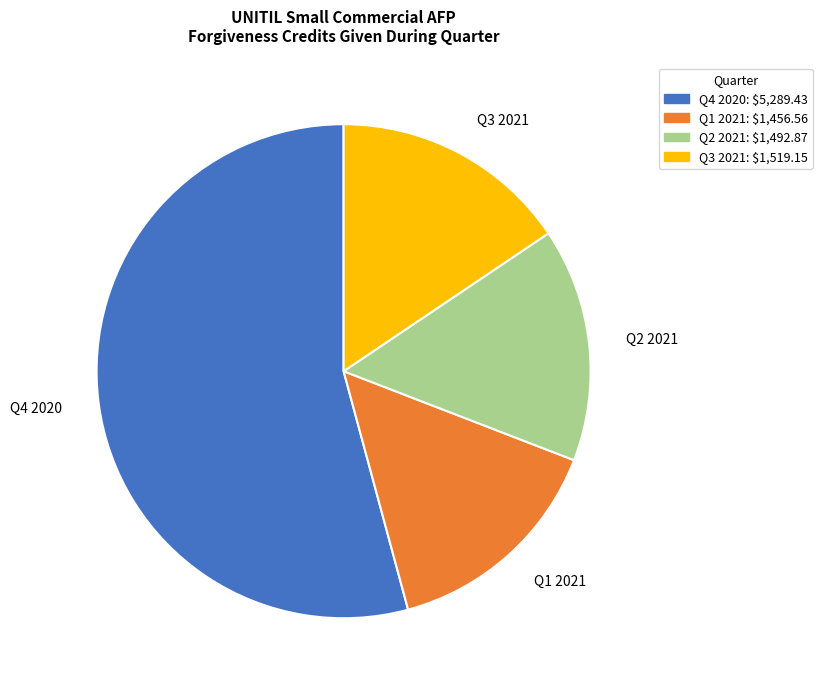

True or false: Q3 2021: $1,519.15 accounts for 7% of the total.

False